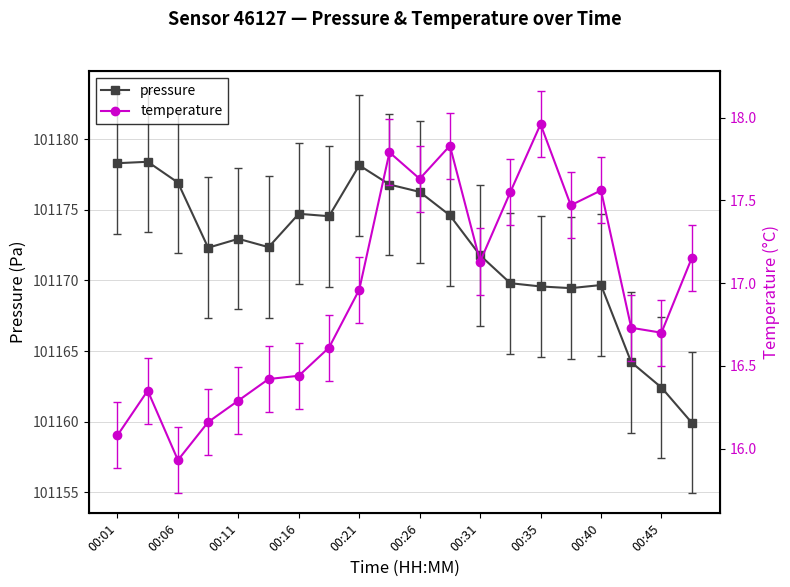

What is the value of the temperature point at the 6th from the left?

16.4